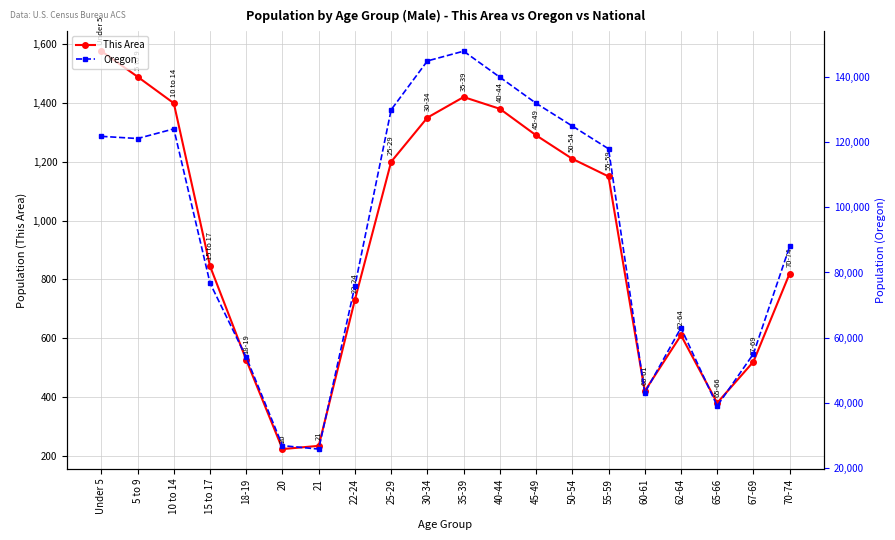

Which series has the largest total across all categories?

Oregon